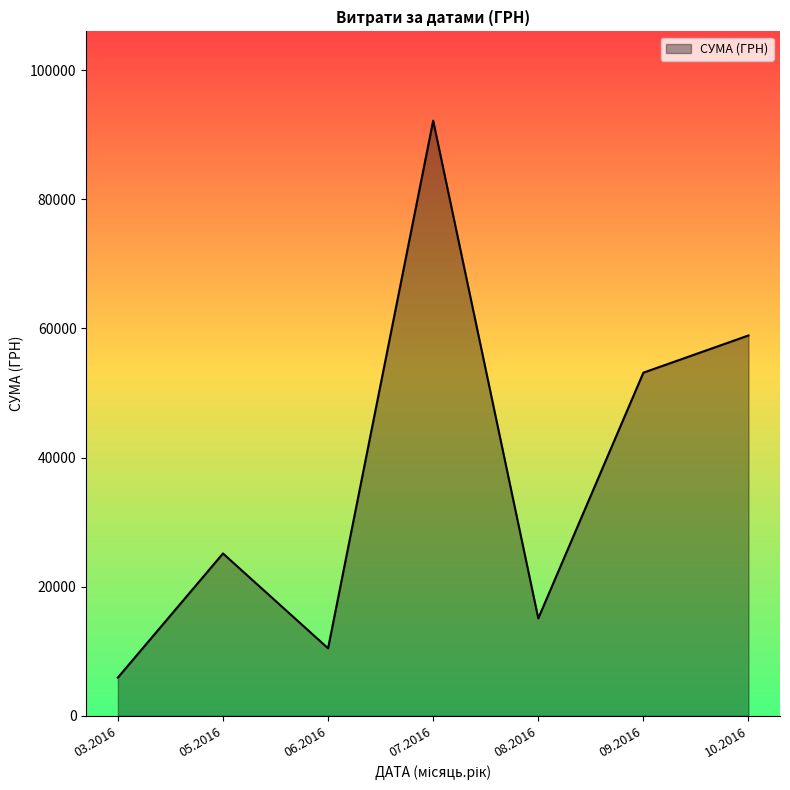

What is the difference between the second highest and second lowest values?

48462.3